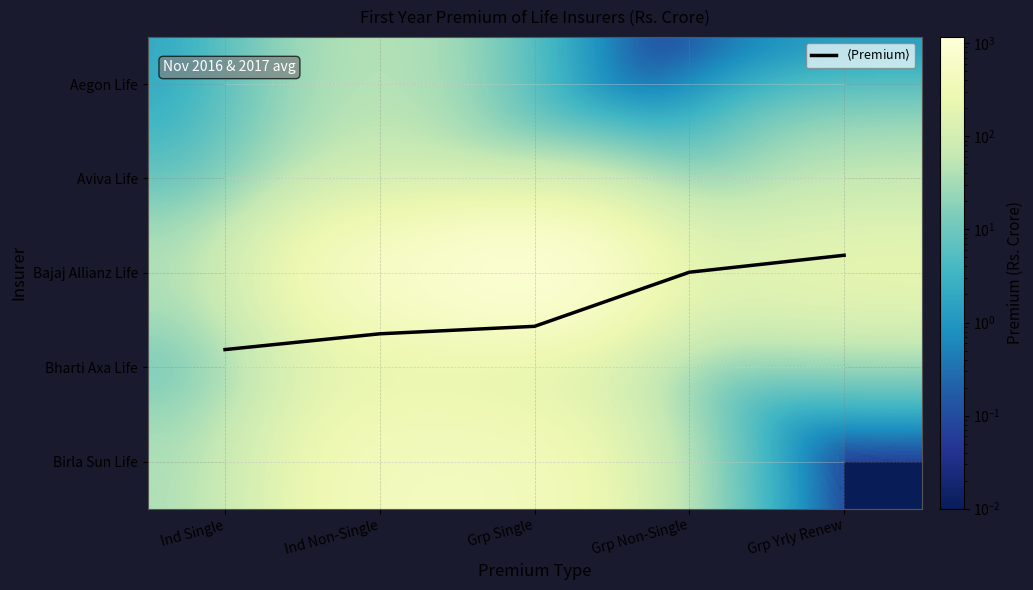

Is the value of Bharti Axa Life at Grp Yrly Renew greater than the value of Aviva Life at Grp Yrly Renew?

No